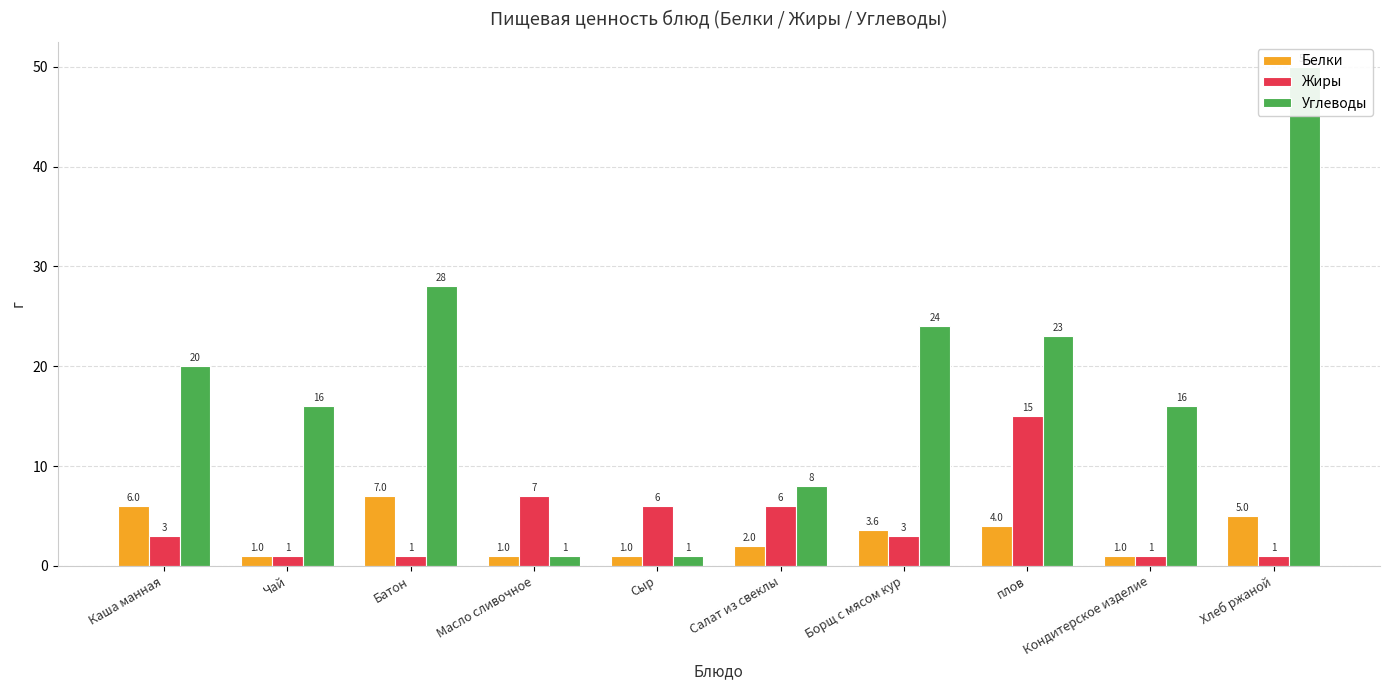

The Углеводы series shows 24.0 at Борщ с мясом кур. True or false?

True